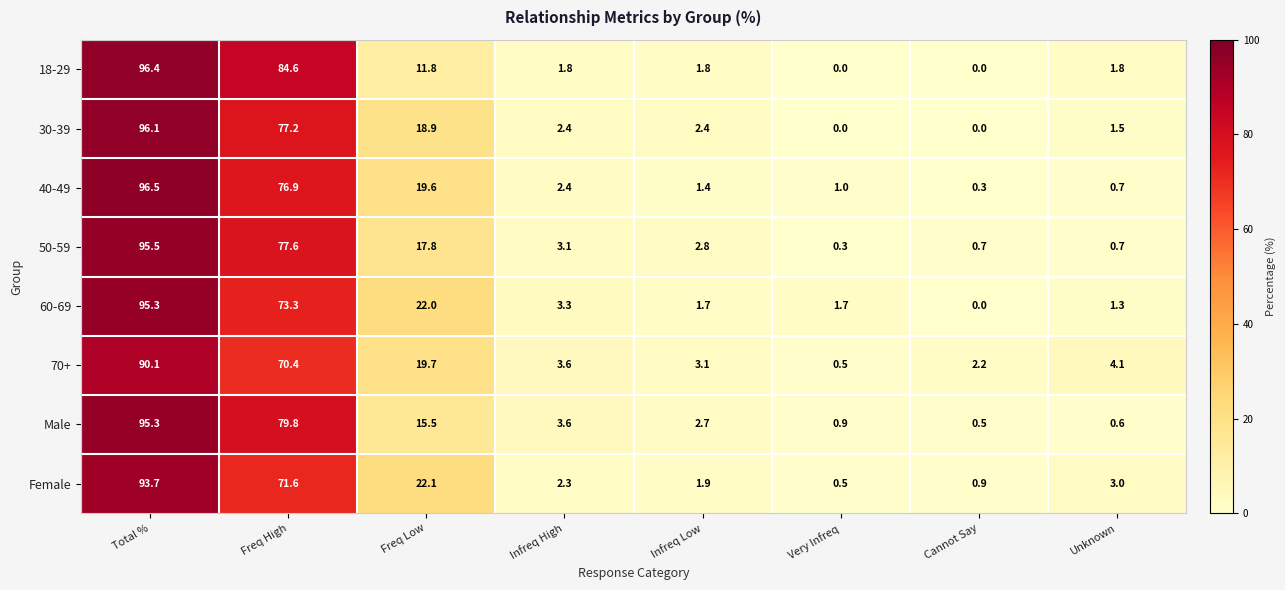

What is the difference between the maximum and minimum values in the 50-59 series?

95.2